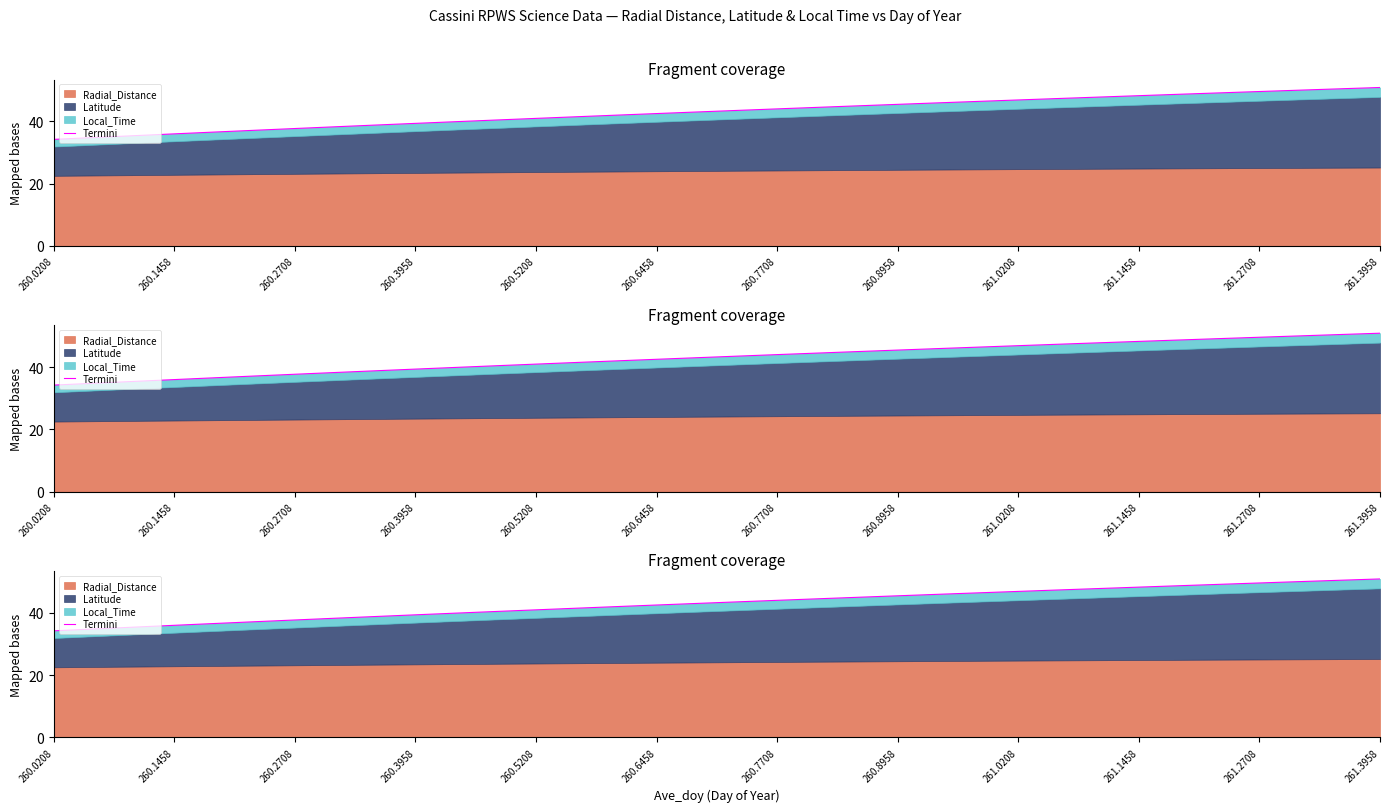

Where does the data first go above 43?

16